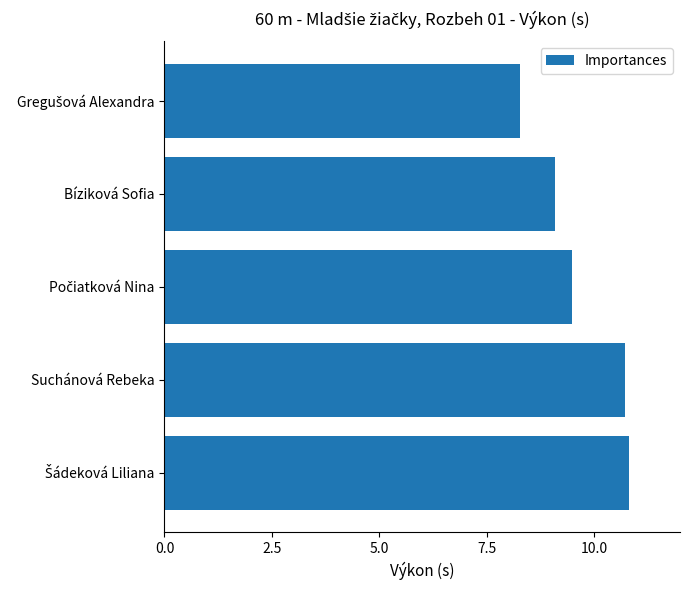

Is it true that the value at Suchánová Rebeka is 10.7?

True